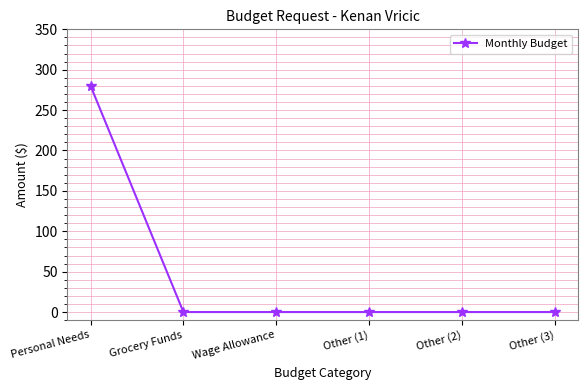

True or false: the data has more than 2 interior local peaks.

False